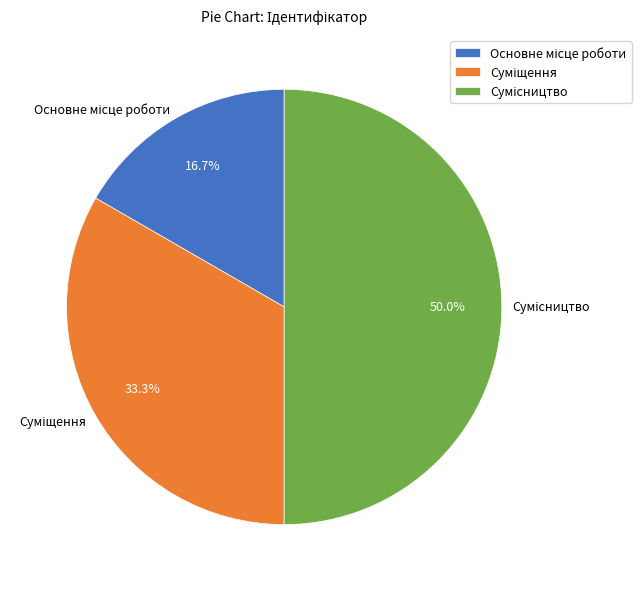

How many segments does this pie chart have?

3